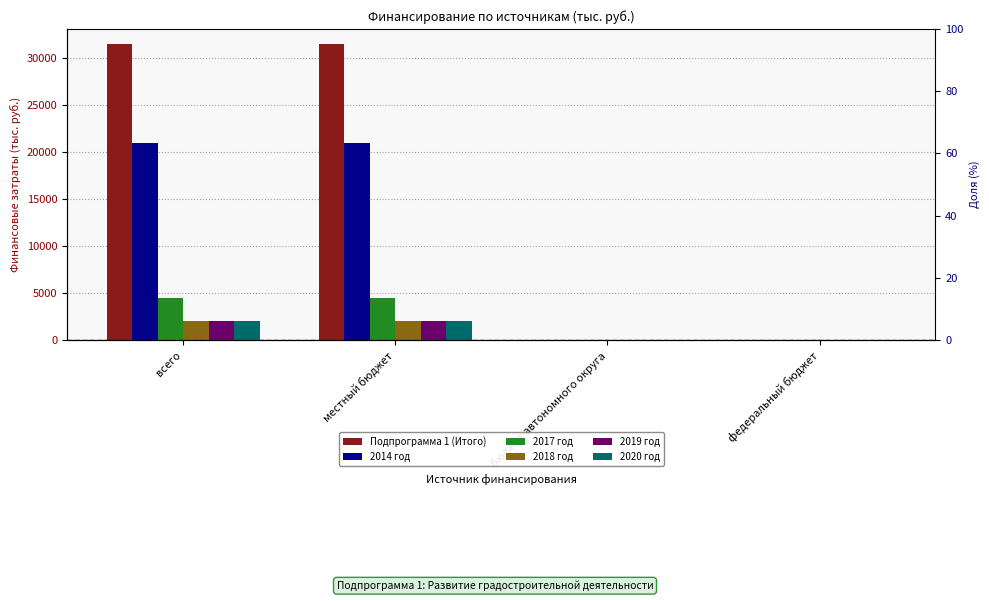

Which category has the highest value in the 2017 год series?

всего